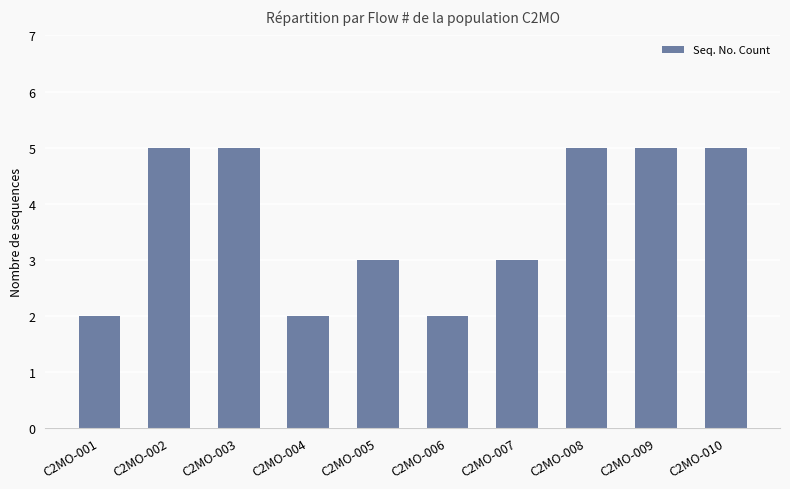

Are the bars horizontal?

No